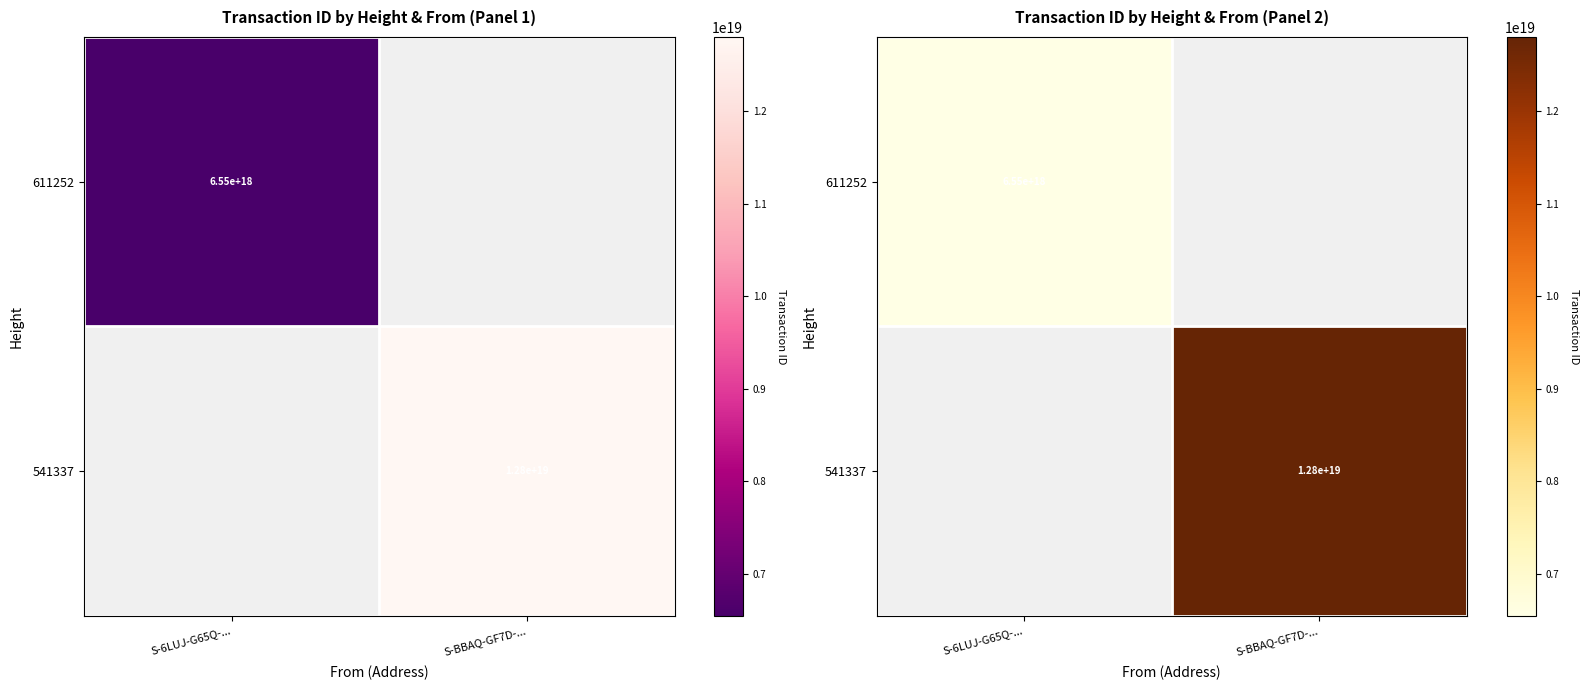

Which category has the highest value in the 541337 series?

S-6LUJ-G65Q-...